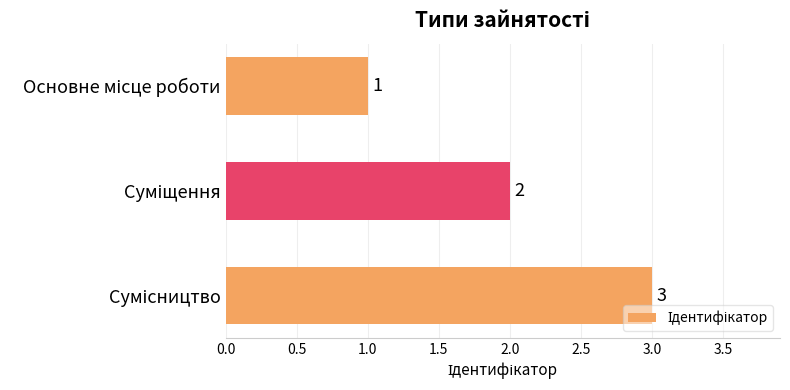

What is the maximum value shown in the chart?

3